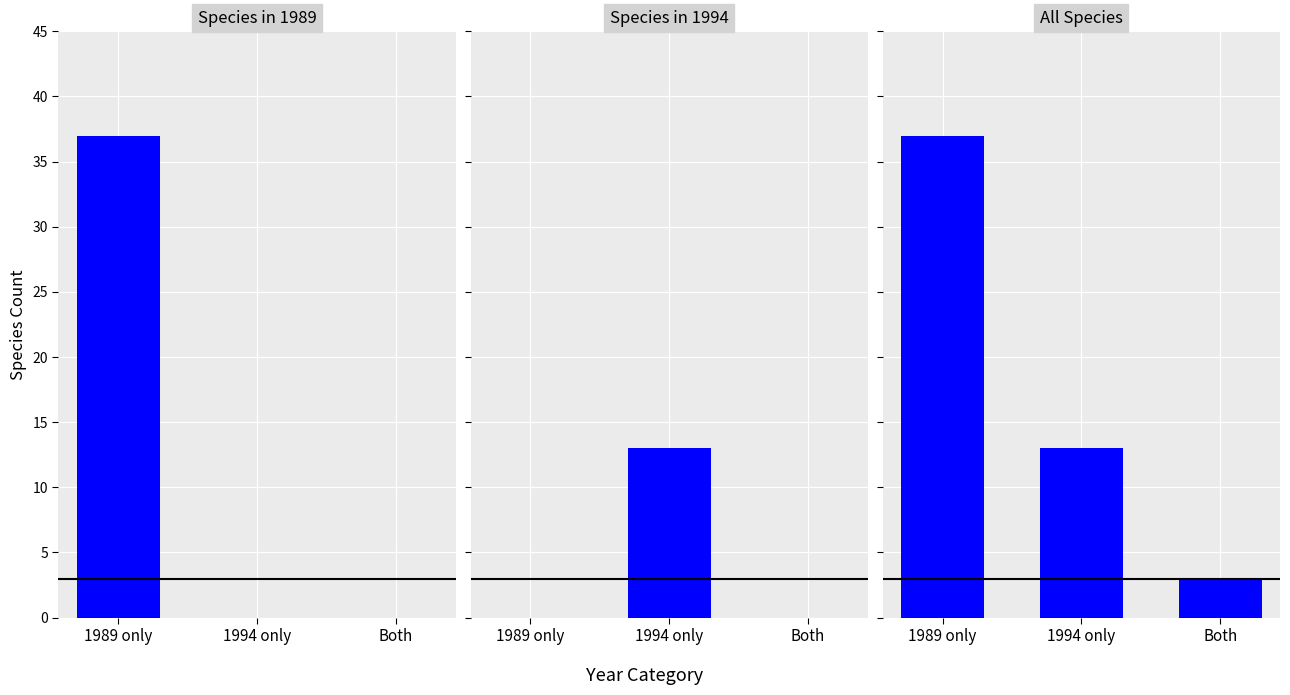

Reading left to right, extract all data points from this chart.

Species in 1989: 37	0	0
Species in 1994: 0	13	0
All Species: 37	13	3